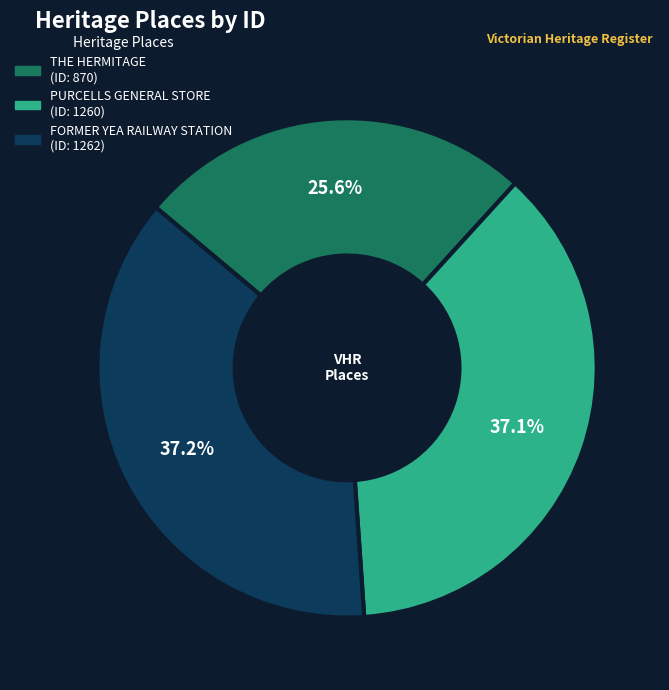

To the nearest percent, what portion does FORMER YEA RAILWAY STATION represent?

37%